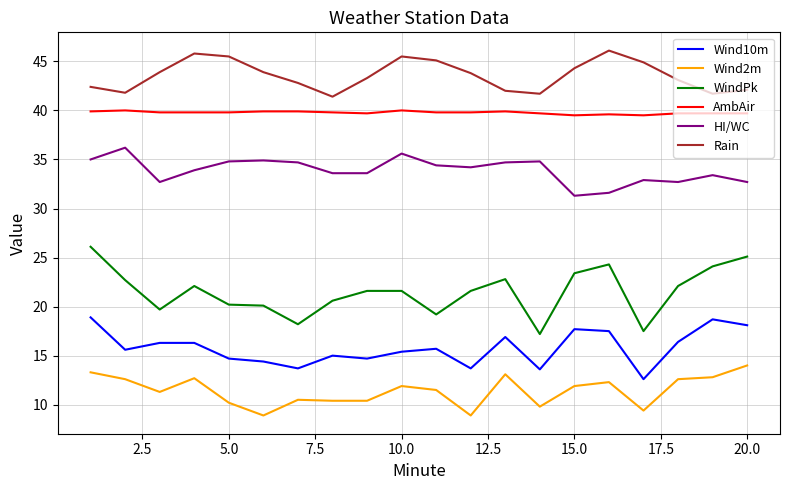

True or false: Wind10m and HI/WC cross at least once.

False